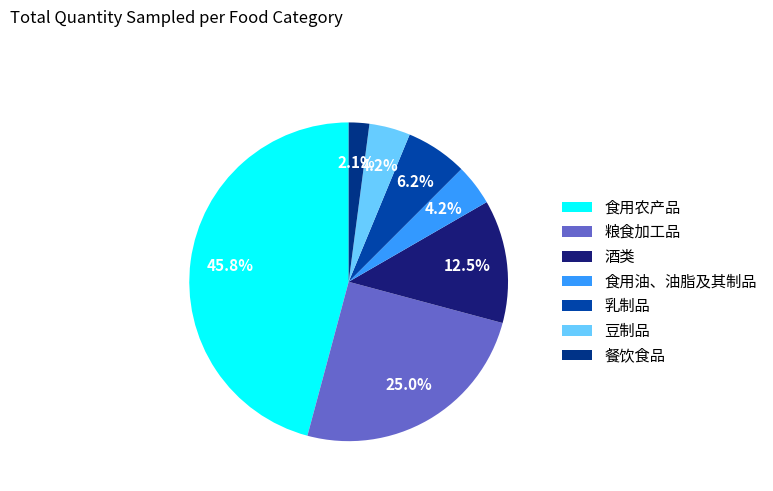

To the nearest percent, what portion does 食用农产品 represent?

46%